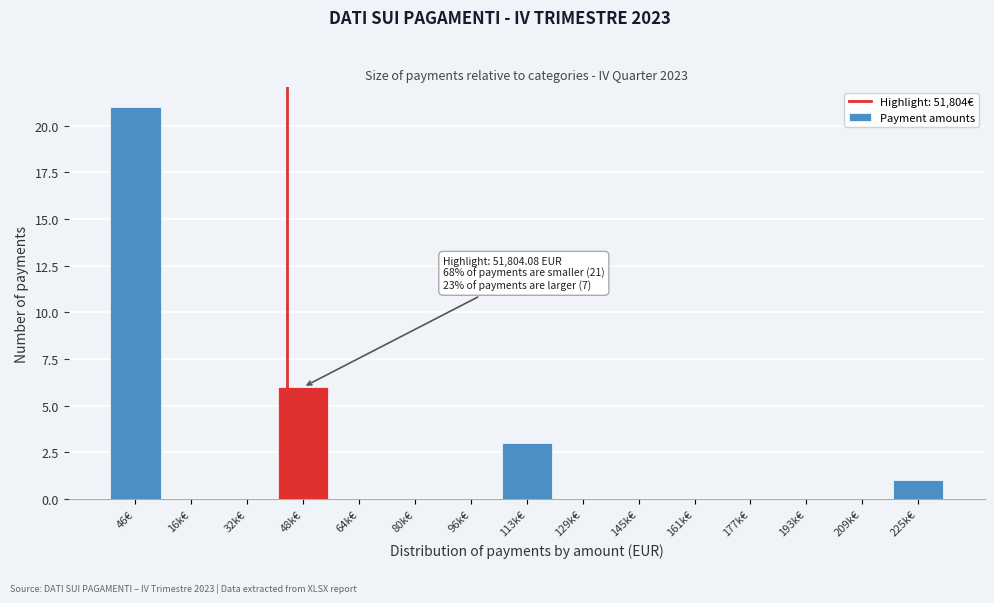

Reading right to left, list all the values displayed in this chart.

225k€=1	209k€=0	193k€=0	177k€=0	161k€=0	145k€=0	129k€=0	113k€=3	96k€=0	80k€=0	64k€=0	48k€=6	32k€=0	16k€=0	46€=21